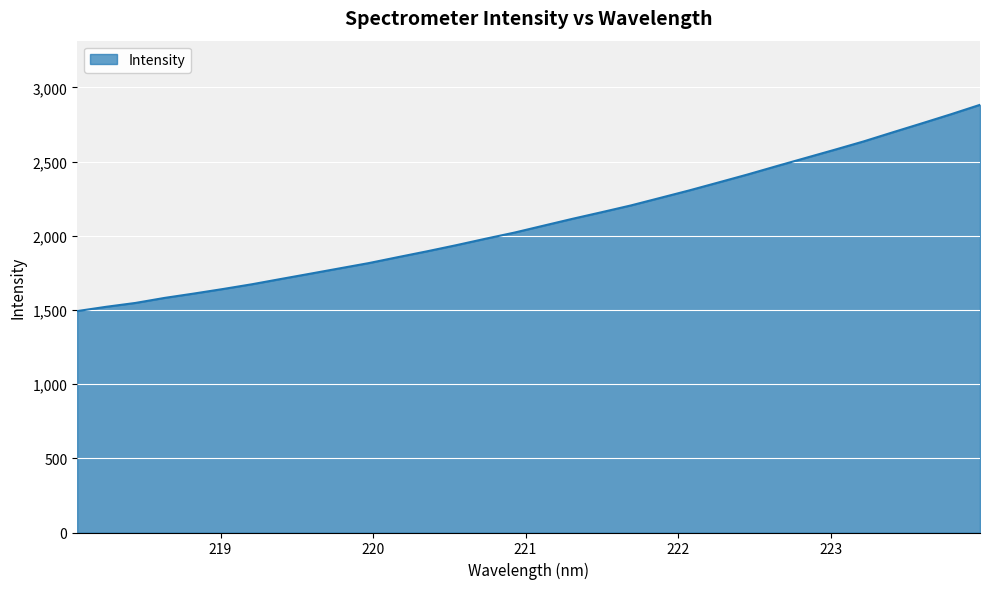

What is the greatest value displayed?

2882.7